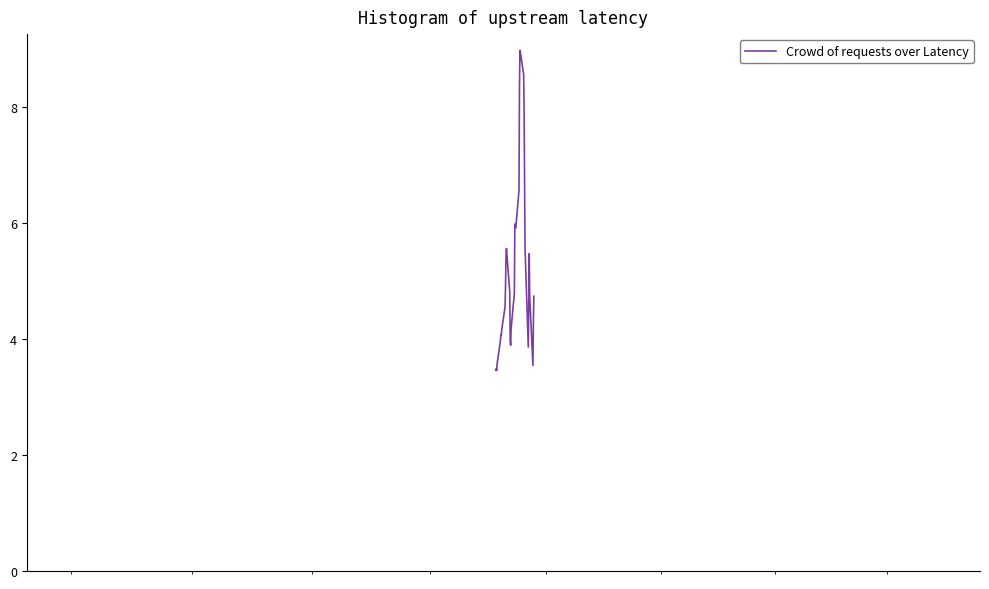

What is the smallest value displayed?

3.5